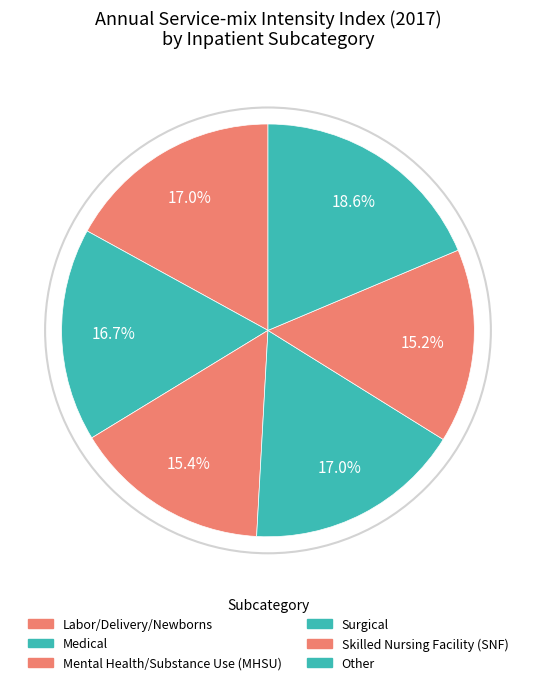

The Surgical slice represents 23% of the pie. True or false?

False